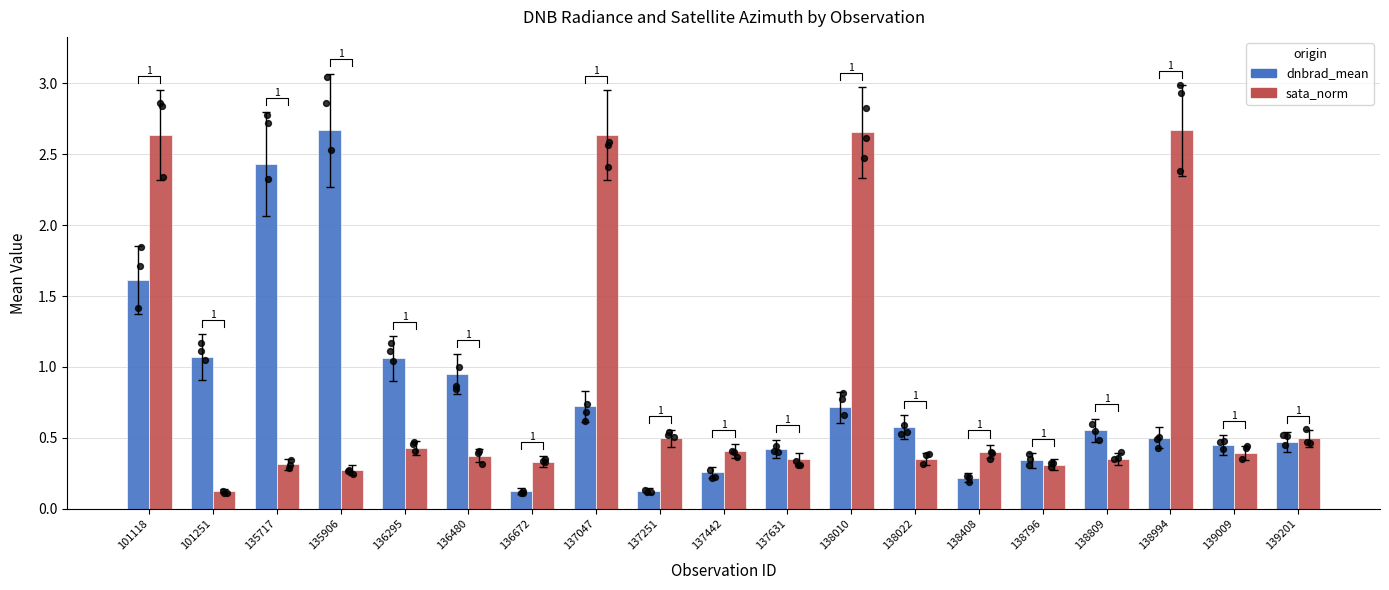

What is the total value across all series at 138408?

0.6